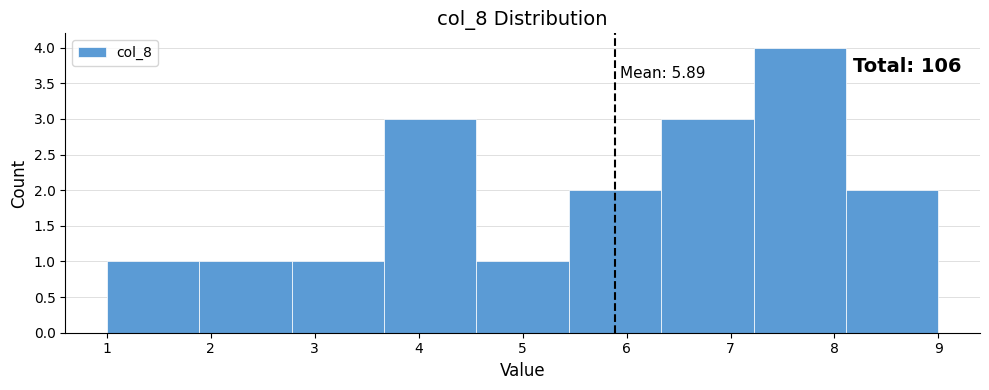

Over which range of the x-axis is the bar tallest?

7.2 to 8.1